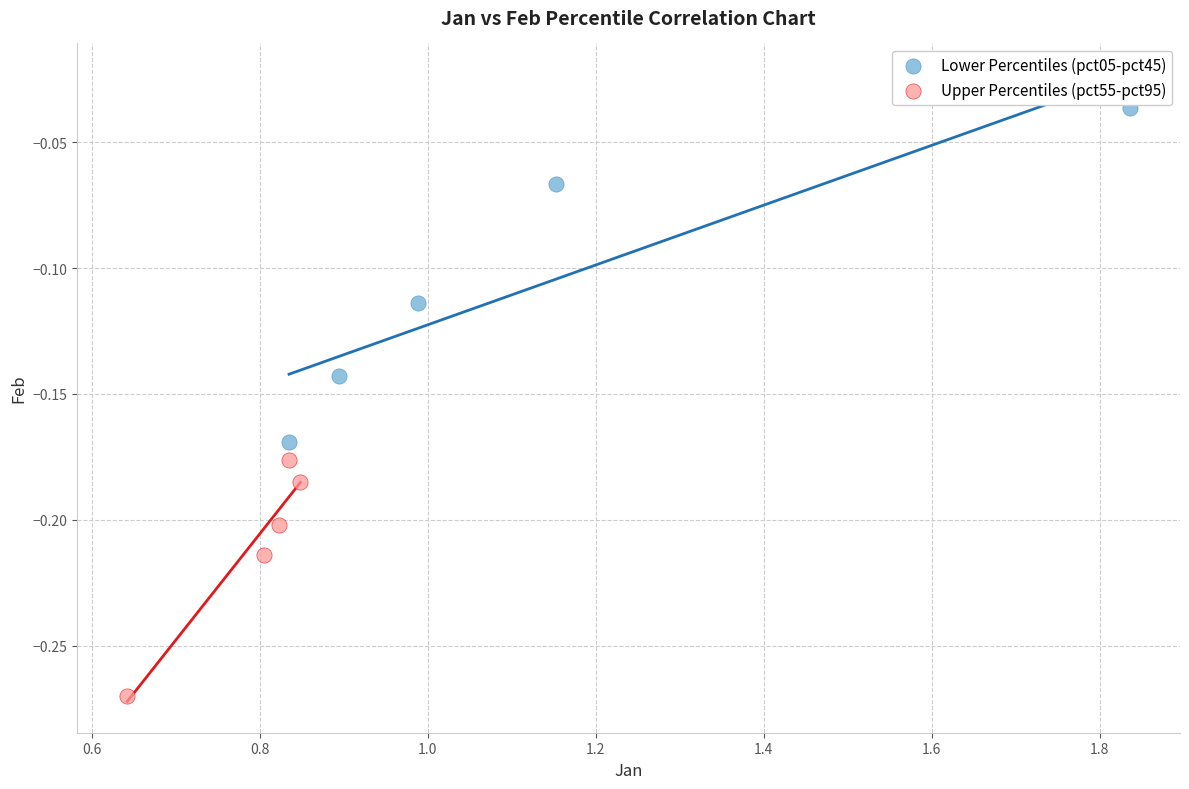

Which series reaches the maximum Y coordinate?

Lower Percentiles (pct05-pct45)